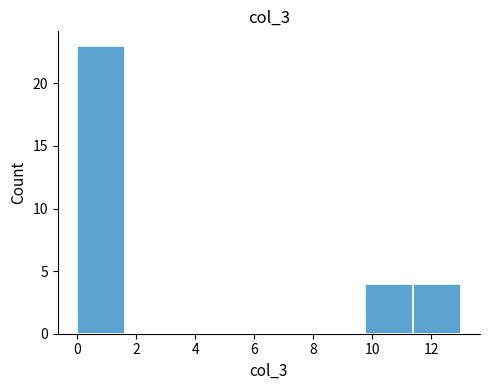

Reading left to right, transcribe this chart: for each bar, give the range it covers on the x-axis and its height. Neither the bar edges nor the heights are printed on the chart, so give them approximately, as read against the axes.

0.0 to 1.6: 23
1.6 to 3.2: 0
3.2 to 4.8: 0
4.8 to 6.6: 0
6.6 to 8.2: 0
8.2 to 9.8: 0
9.8 to 11.4: 4
11.4 to 13.0: 4